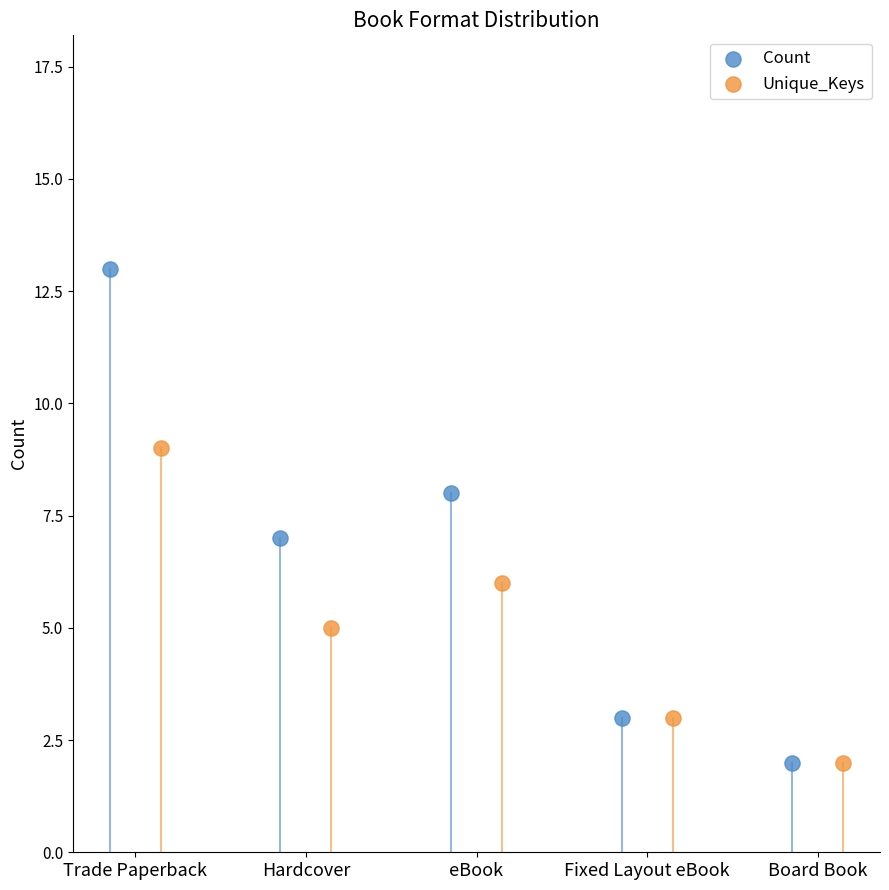

What are all the series names shown in the legend?

Count, Unique_Keys